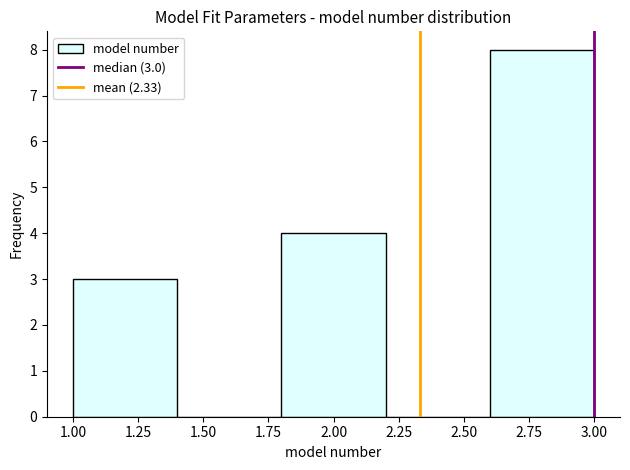

Which range on the x-axis has the tallest bar?

2.6 to 3.0